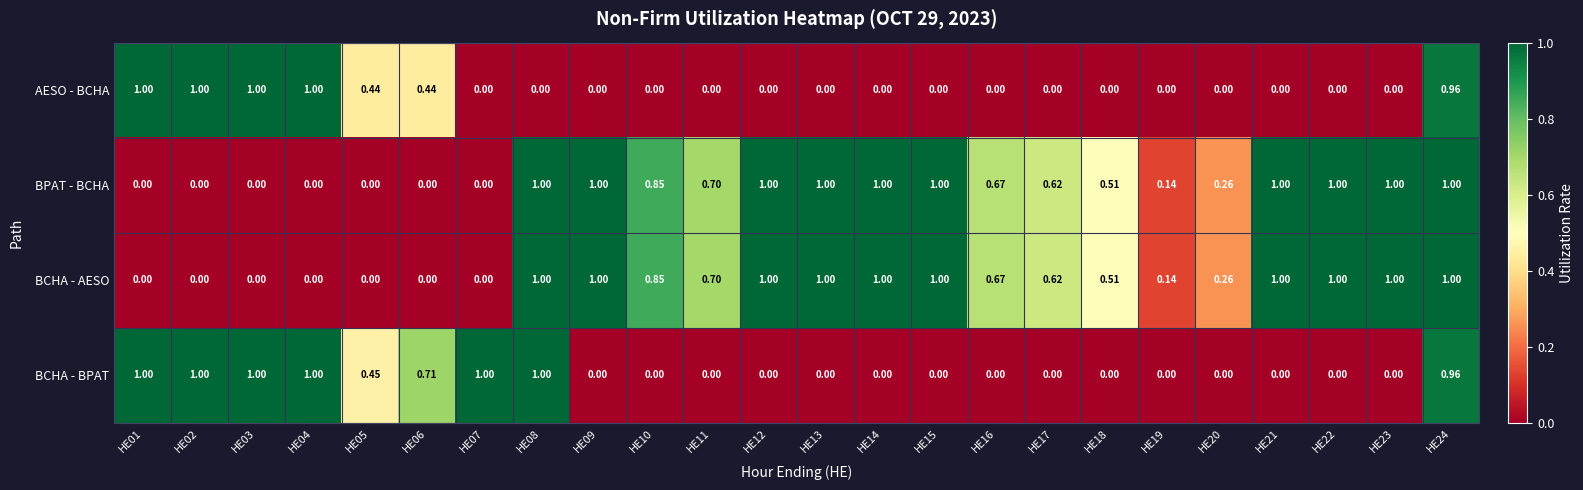

Is the value of BCHA - AESO at HE15 greater than the value of BCHA - BPAT at HE16?

Yes